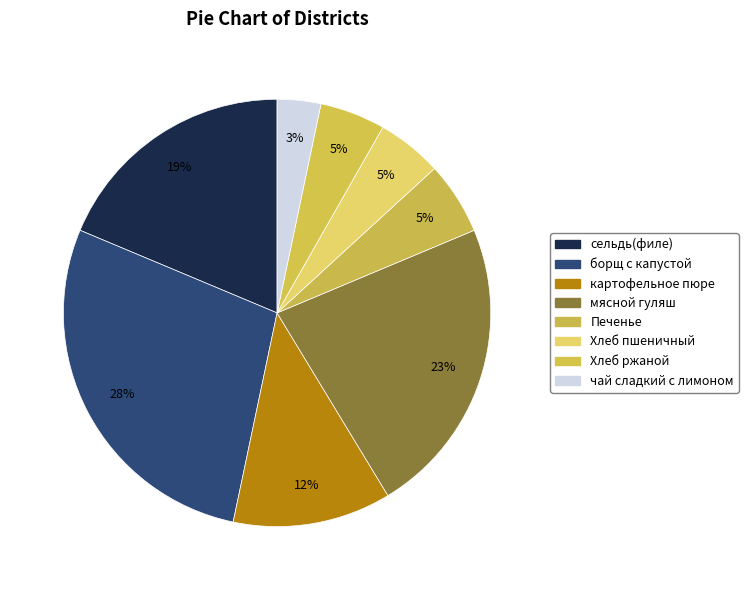

Count the number of slices in the pie.

8